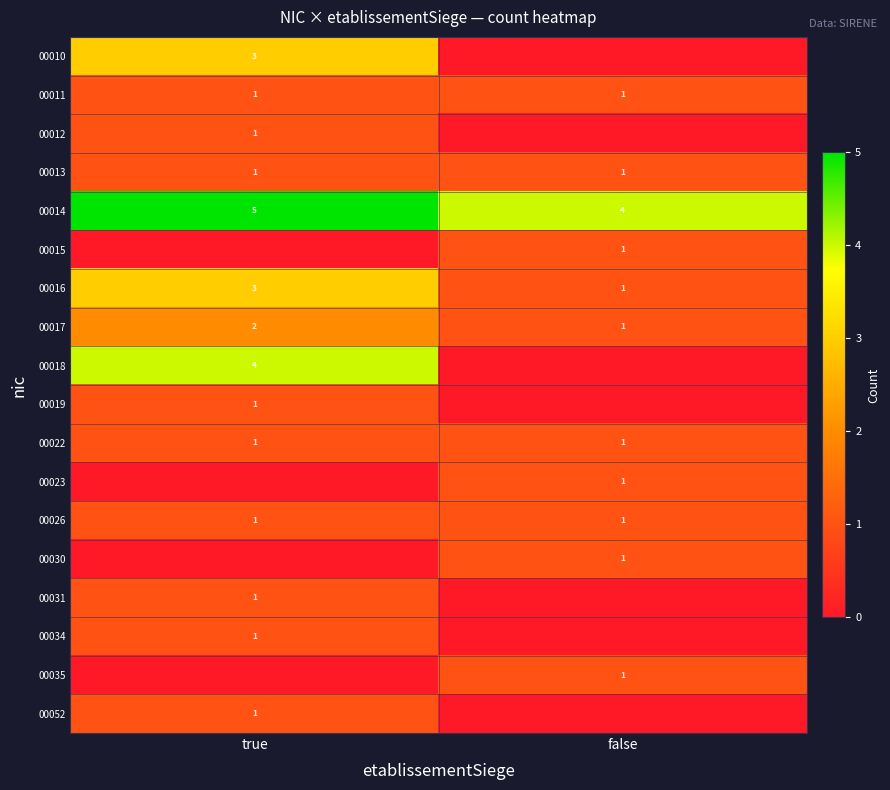

True or false: 00017 has a value of 1 at false.

True